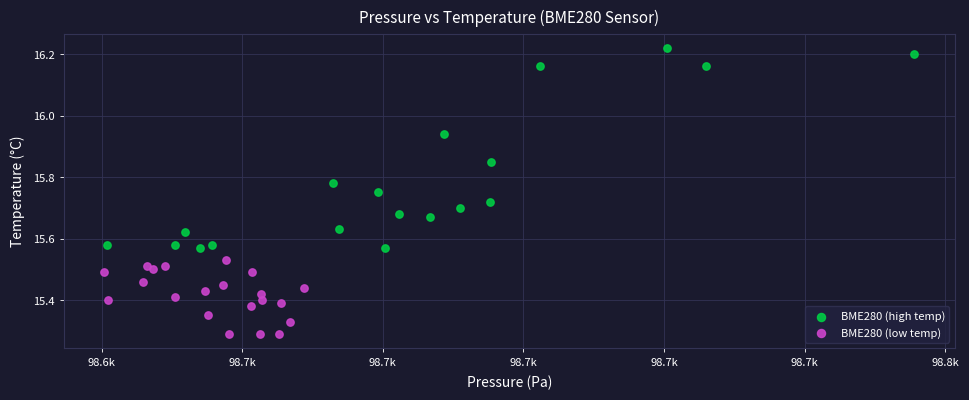

Which series contains the lowest Y value?

BME280 (low temp)